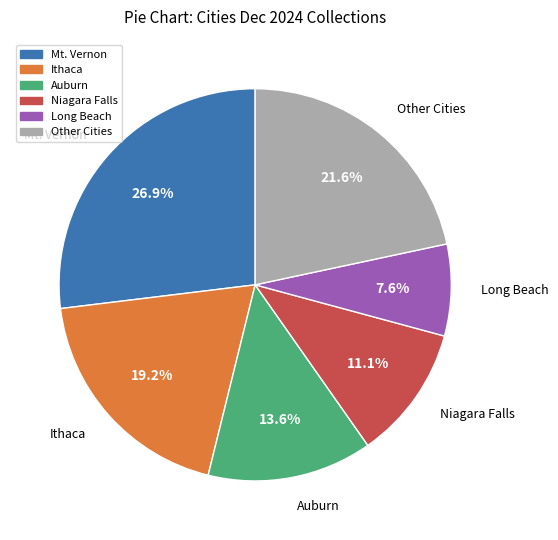

Is there a majority slice in this chart?

No